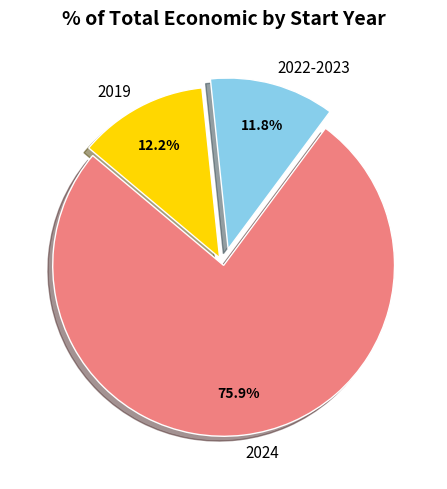

Do 2022-2023 and 2024 together represent more than half of the pie?

Yes